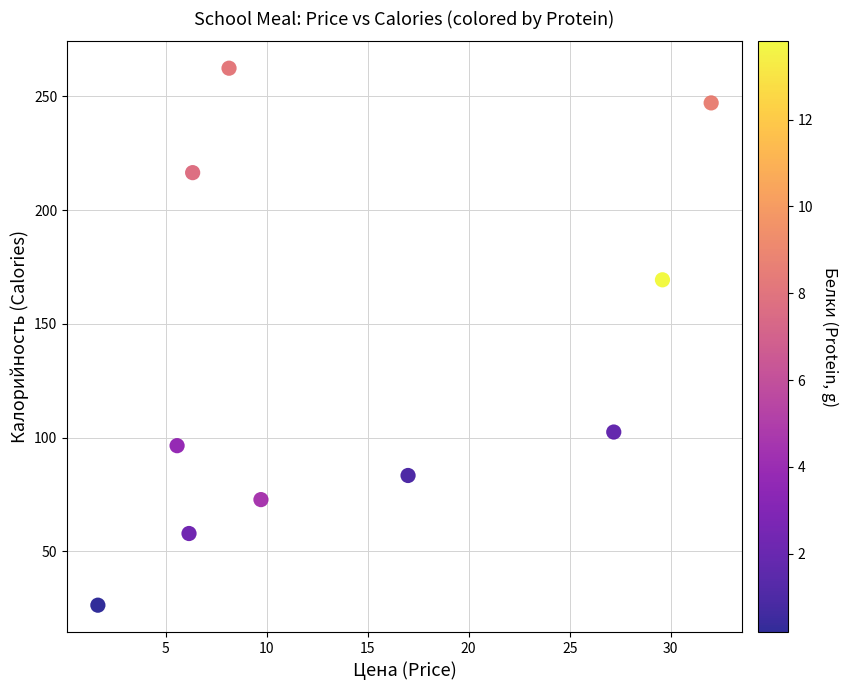

What Y value in the scatter plot is closest to 144?

169.4